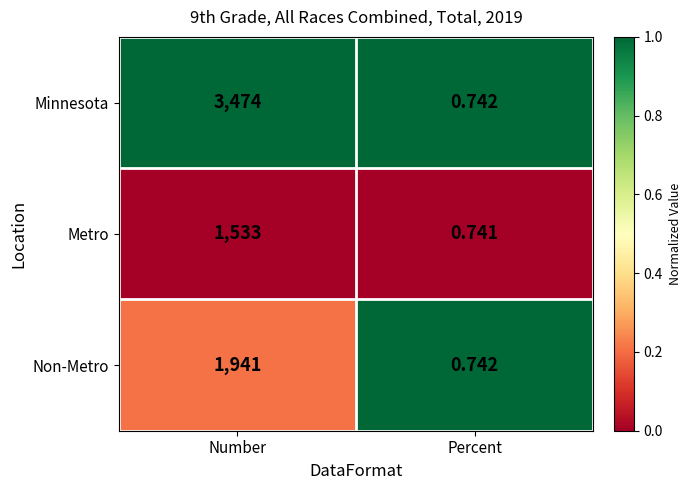

Which series has the largest total across all categories?

Minnesota